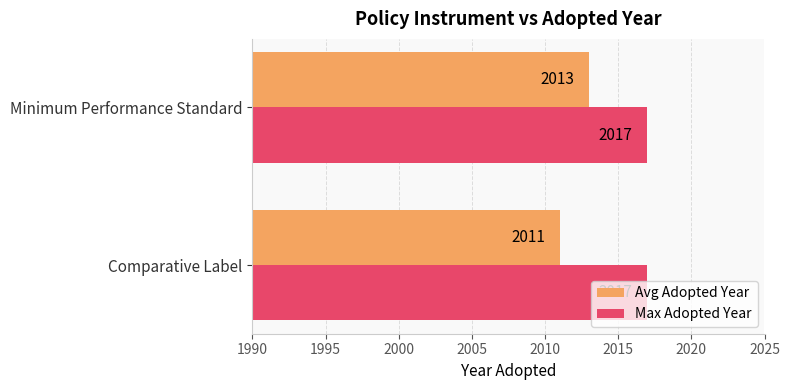

Which series has the largest total across all categories?

Max Adopted Year